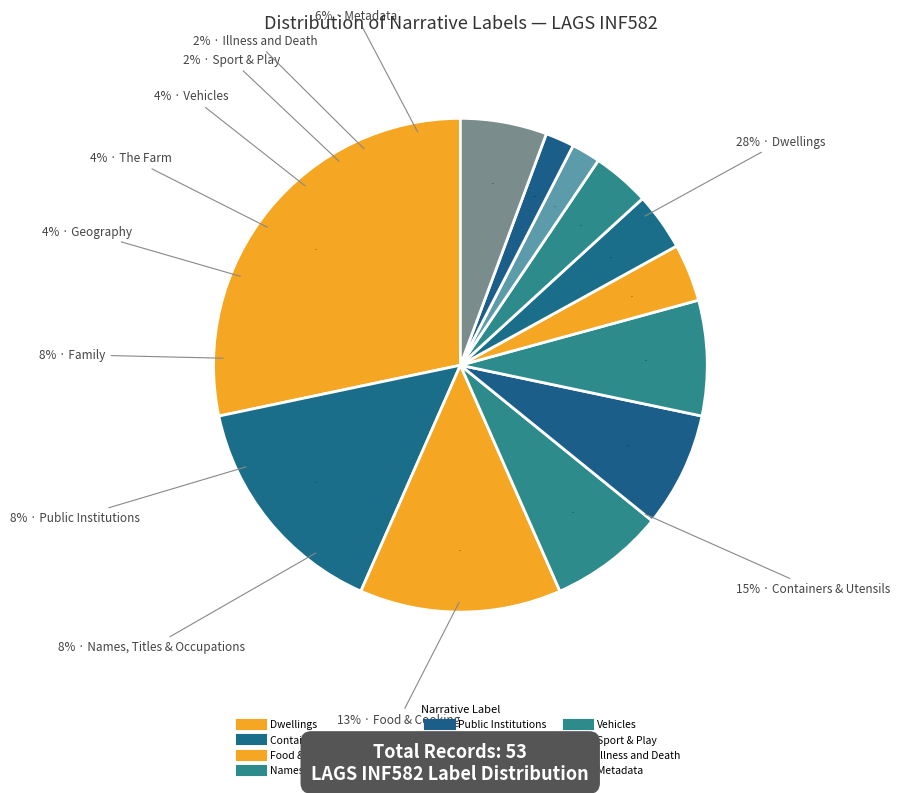

Is Other the majority of the pie?

No